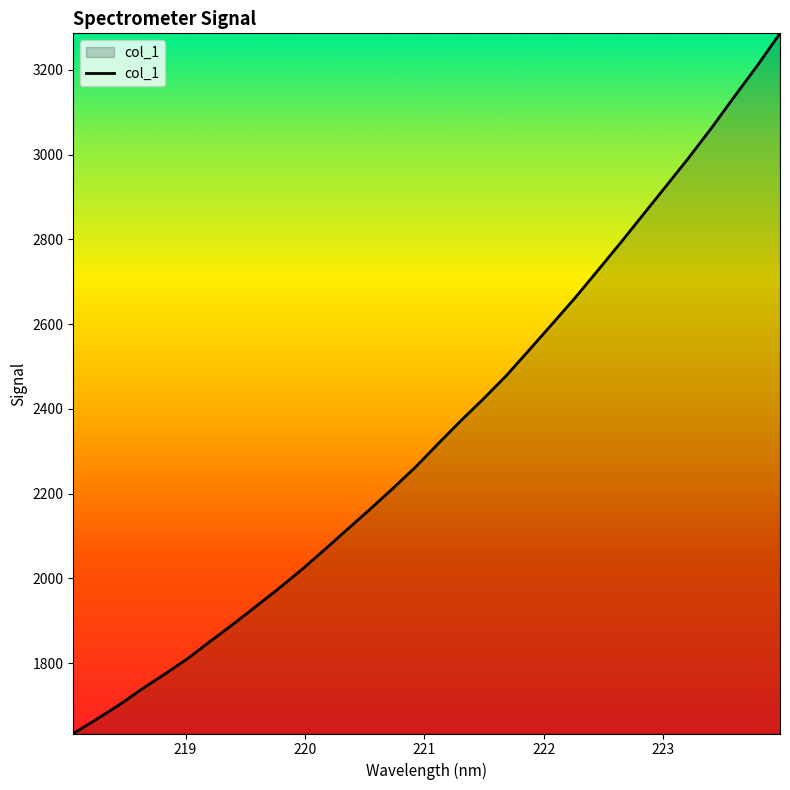

What is the smallest value displayed?

1634.0